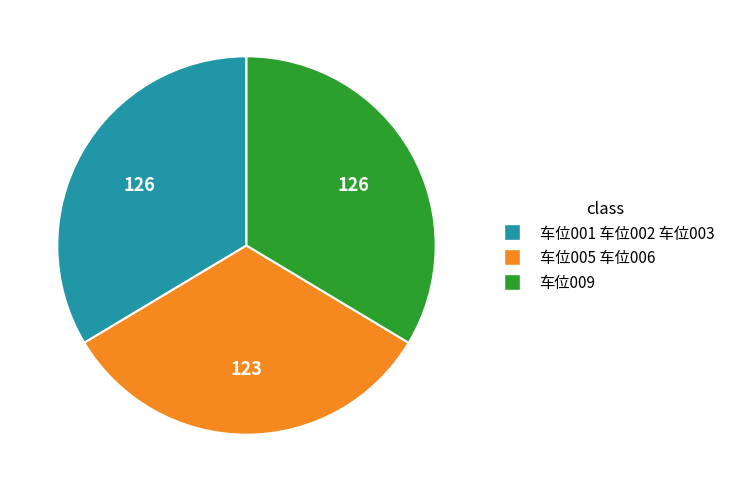

Is it true that 车位005 车位006 is 40% of the pie?

False